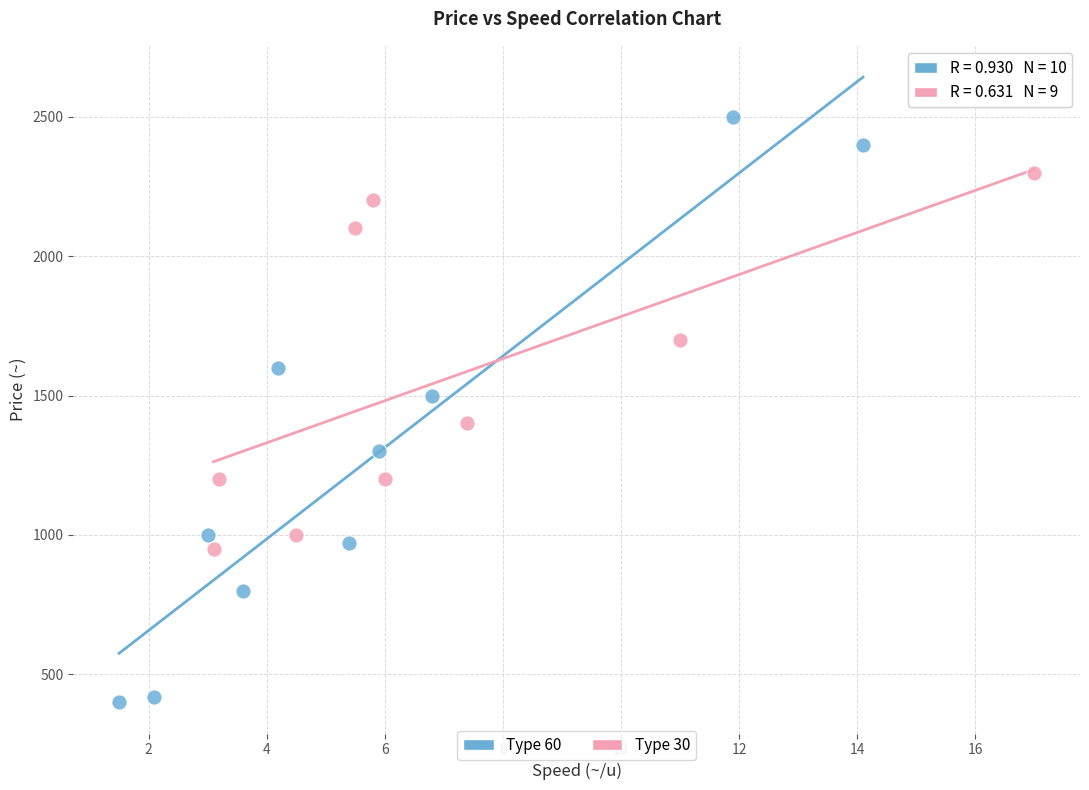

Which series has the widest spread of Y values?

Type 60